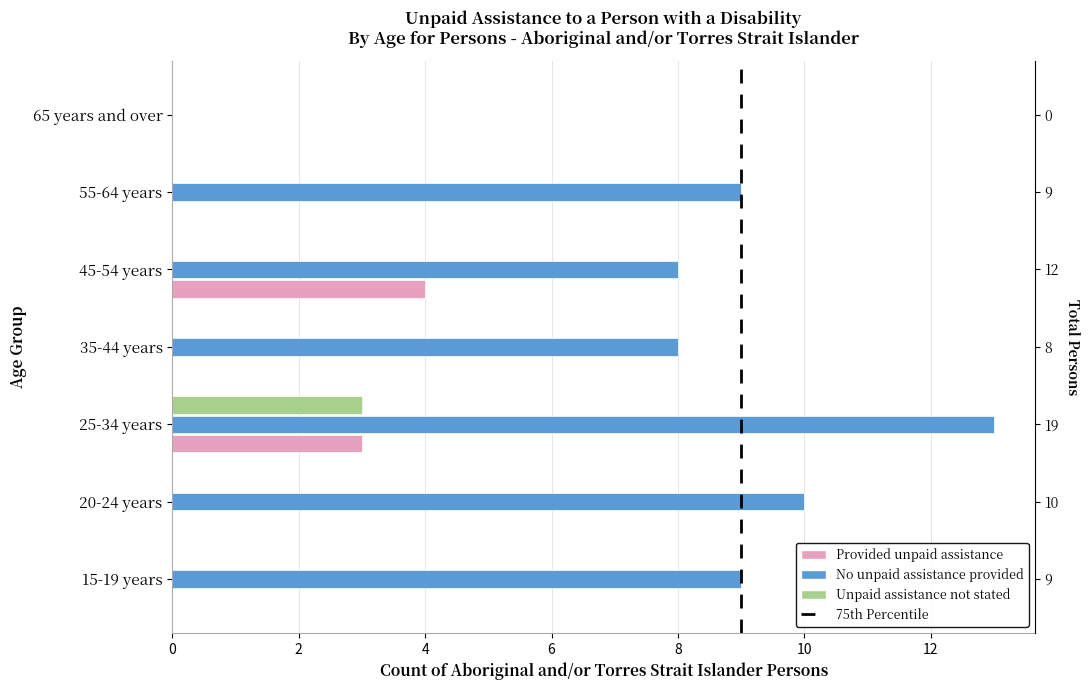

How many values in the Provided unpaid assistance series exceed 0?

2